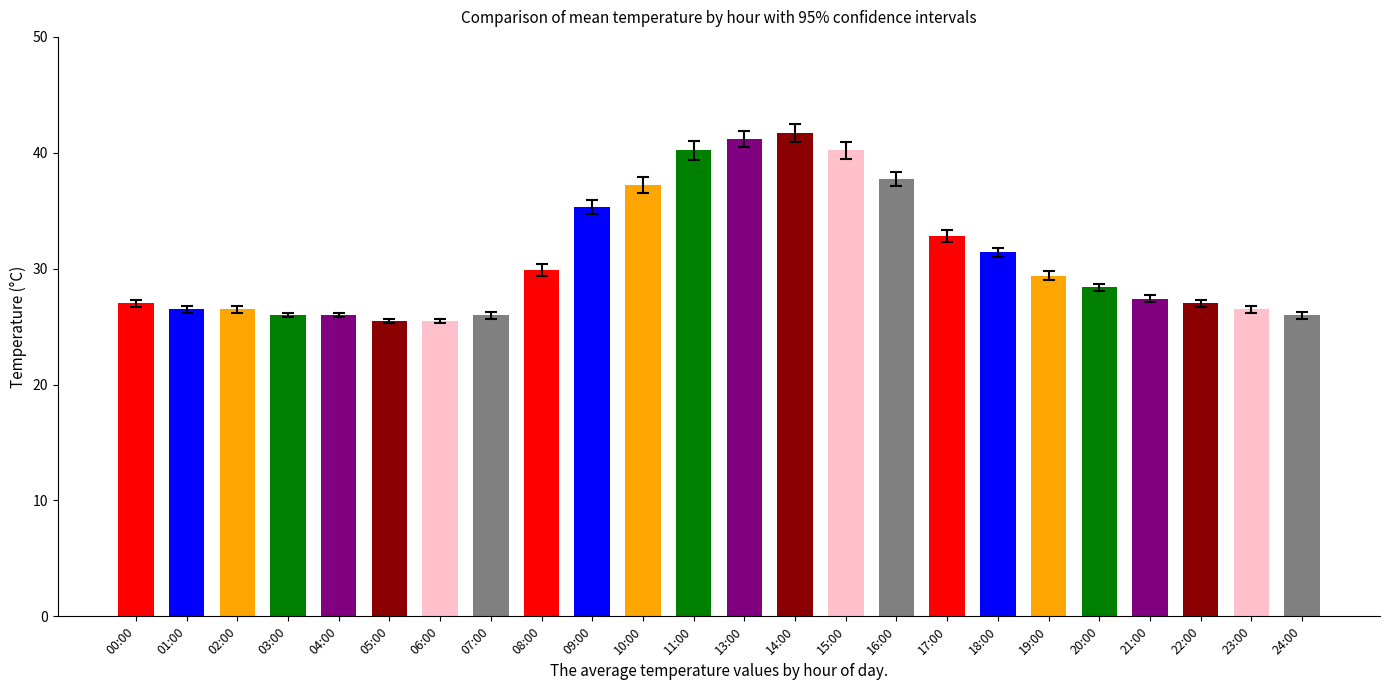

What value does the data have at 20:00?

28.4